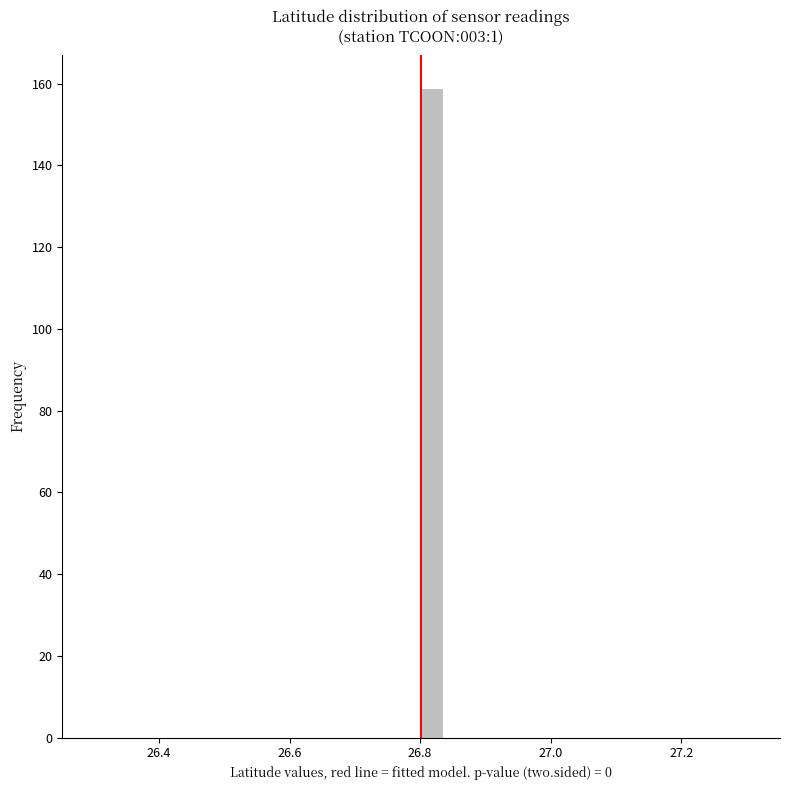

Read against the x-axis, roughly where is the centre of the tallest bar?

26.82